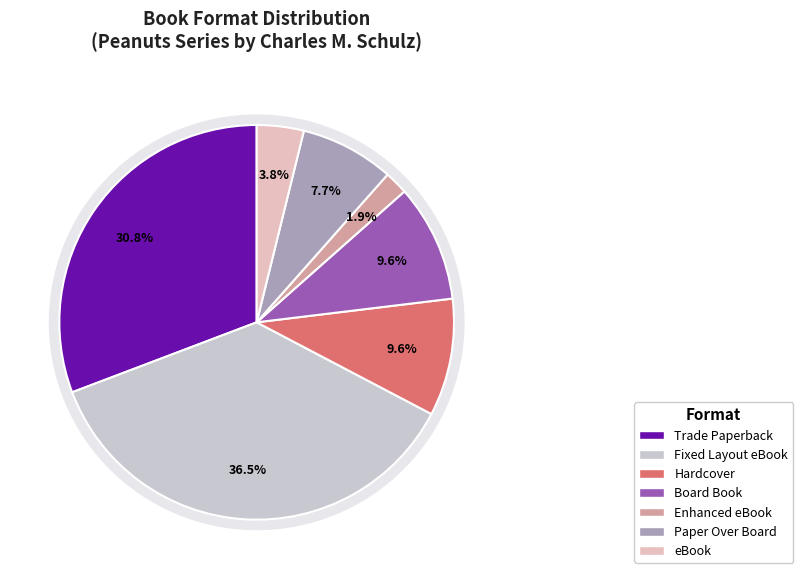

Which category has the smallest portion of the pie?

Enhanced eBook